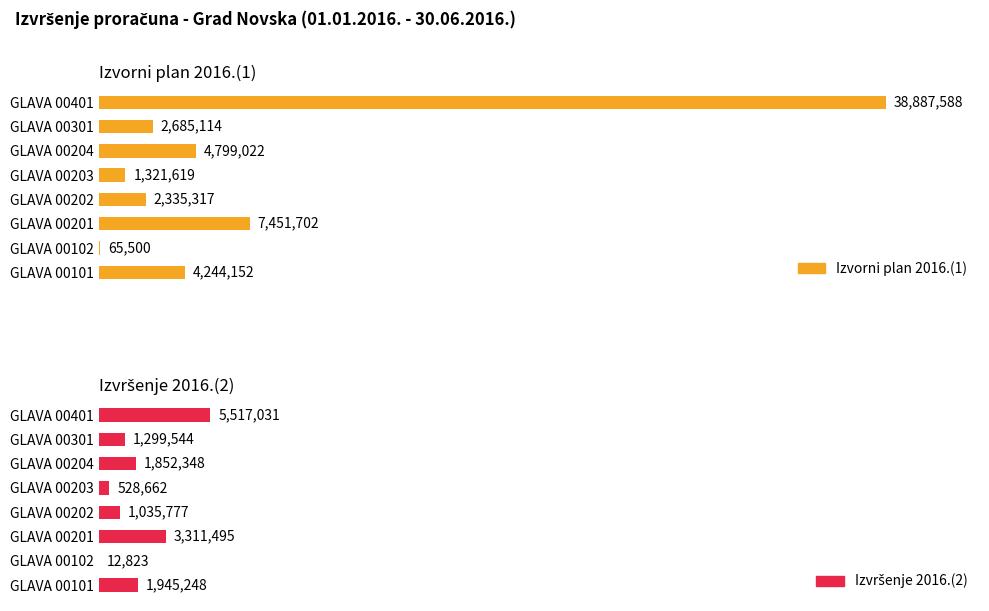

Which series has the largest total across all categories?

Izvorni plan 2016.(1)